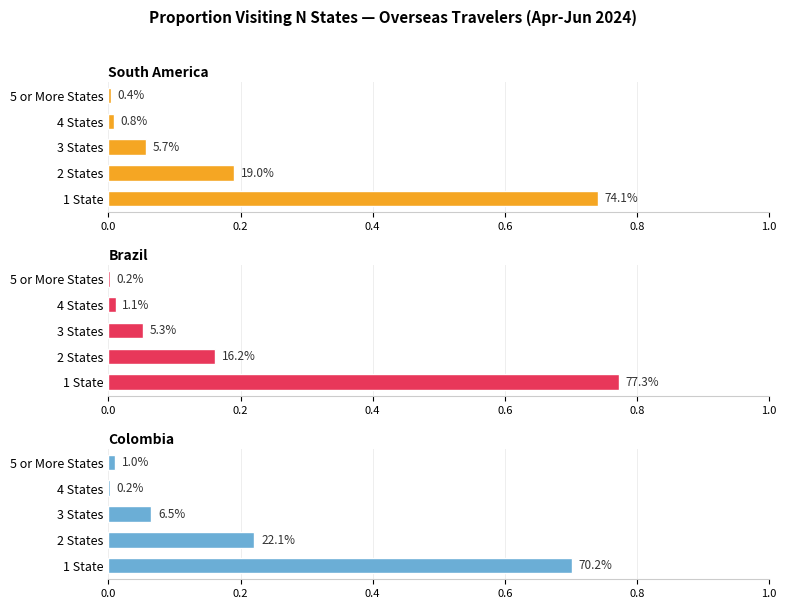

What is the difference between the maximum and minimum values in the South America series?

0.7